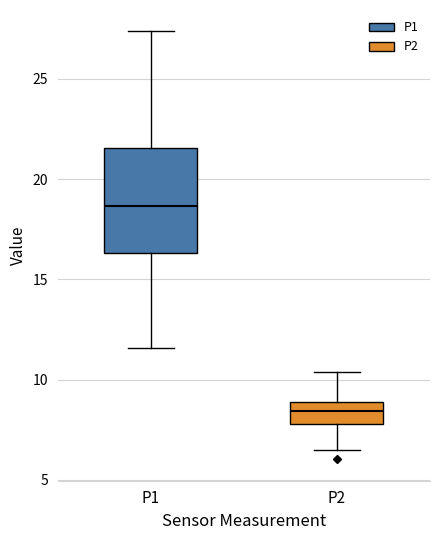

Which box has the highest median line?

P1